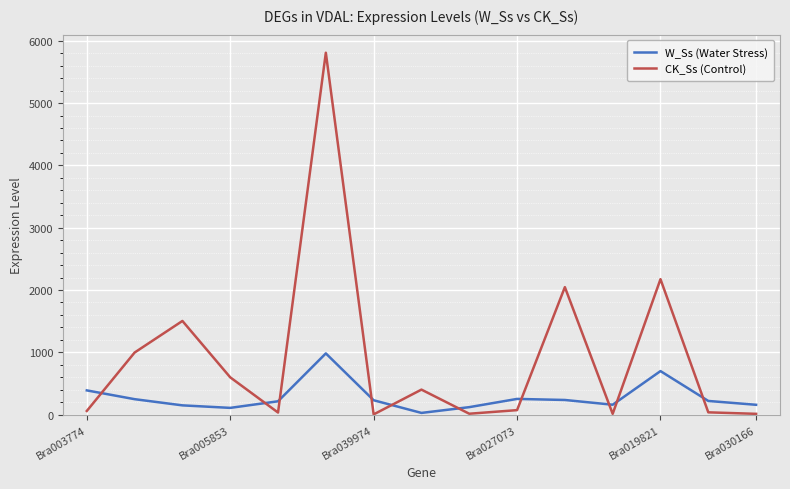

How many interior local peaks does the CK_Ss (Control) series have?

5